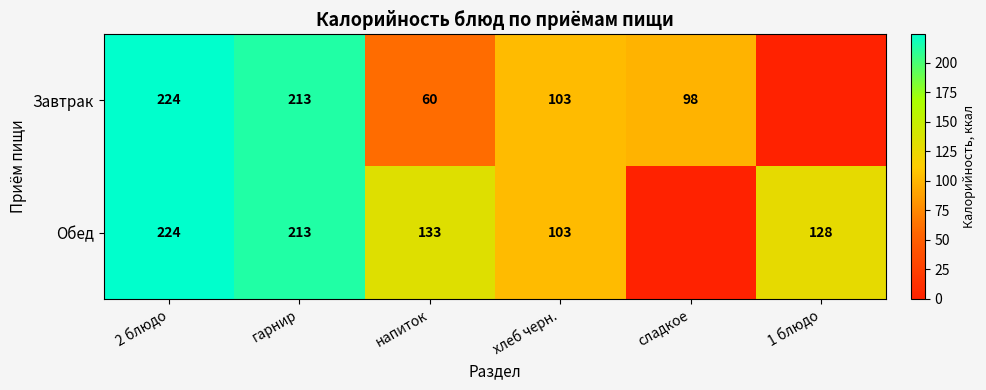

Which has a higher value, напиток or гарнир?

гарнир